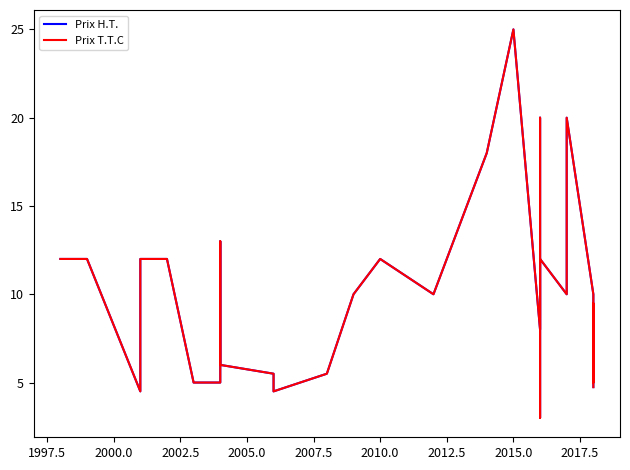

At 2017.5, list the series in order from largest to smallest.

Prix H.T., Prix T.T.C